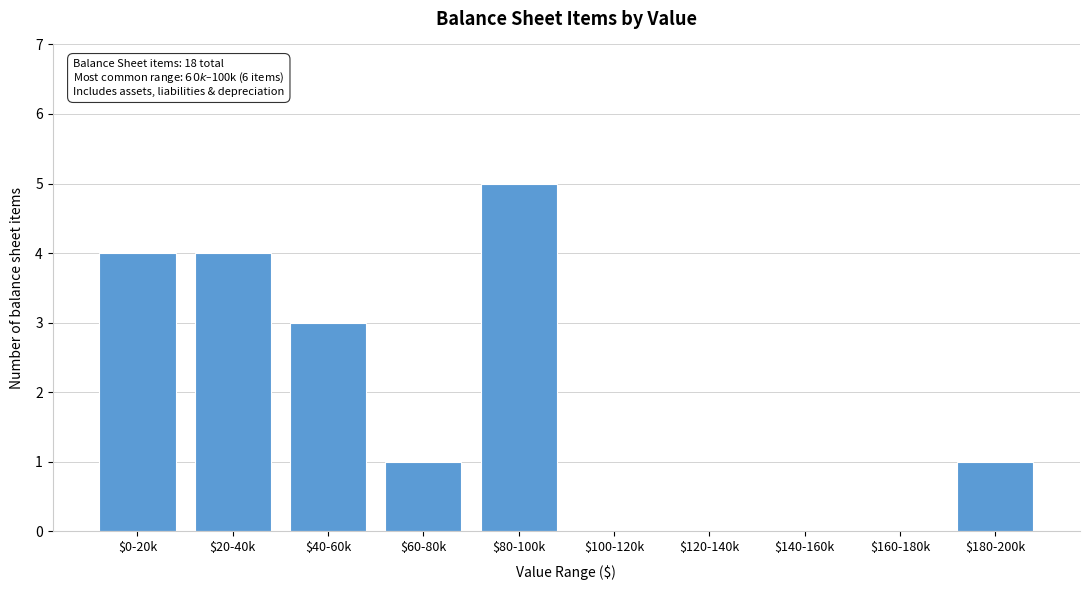

True or false: the data shows 1 at $180-200k.

True